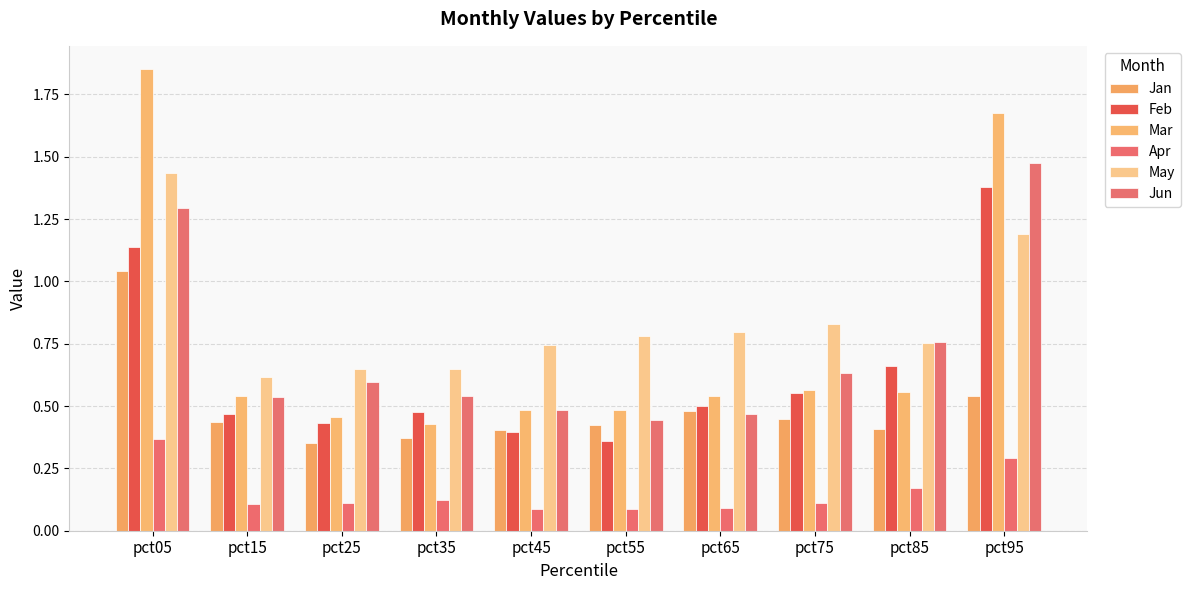

True or false: May has a value of 1.1 at pct55.

False